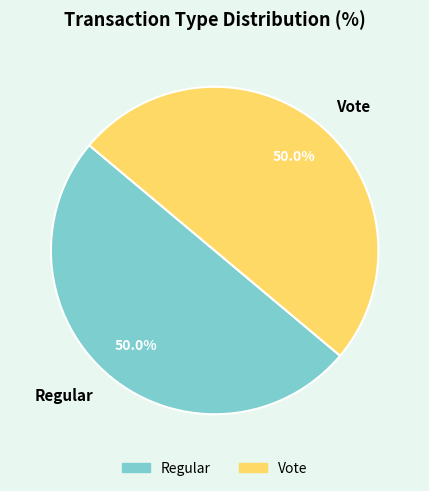

What percentage do Regular and Vote together represent?

100.0%